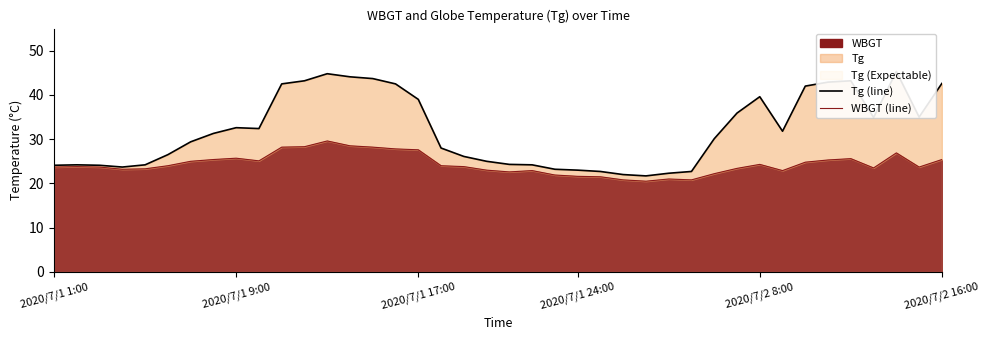

Is it true that WBGT equals 11.9 at 2020/7/1 9:00?

False